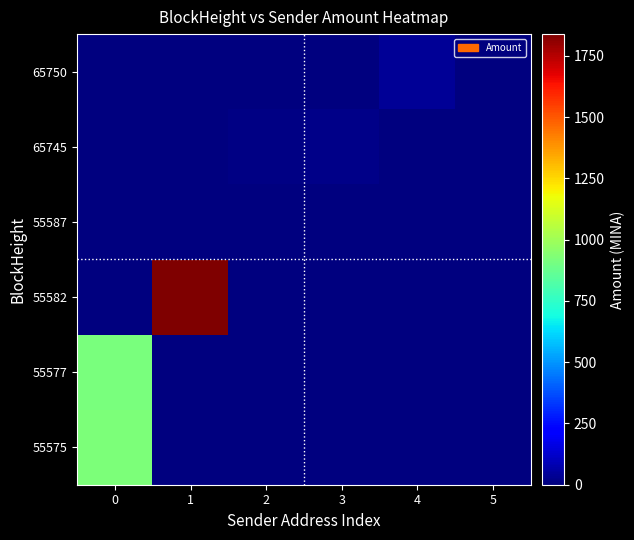

At 5, list the series in order from largest to smallest.

55575, 55577, 55582, 55587, 65745, 65750